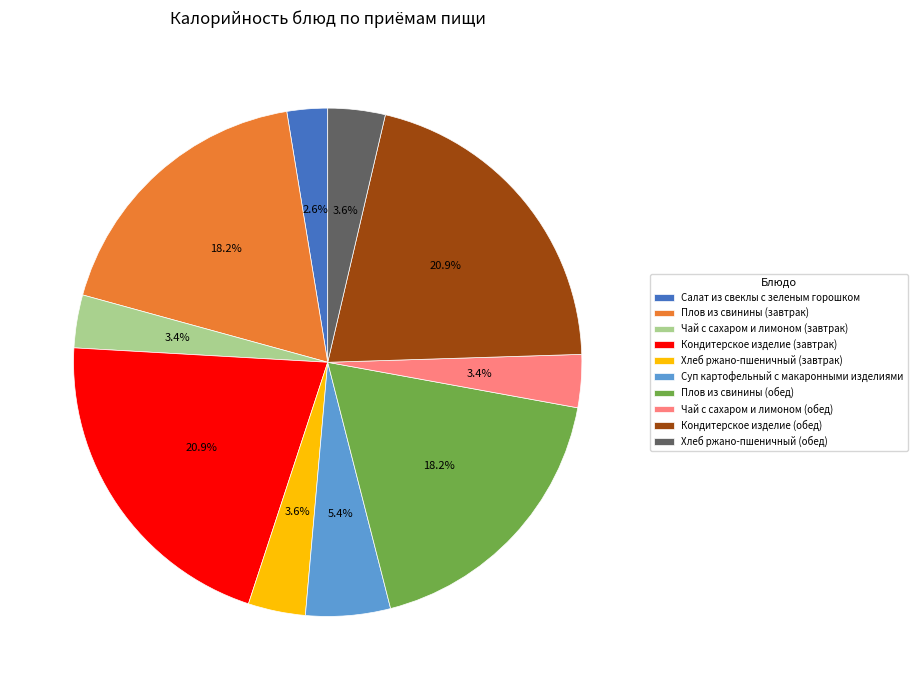

To the nearest percent, what is the difference between the largest and smallest slice percentages?

18%